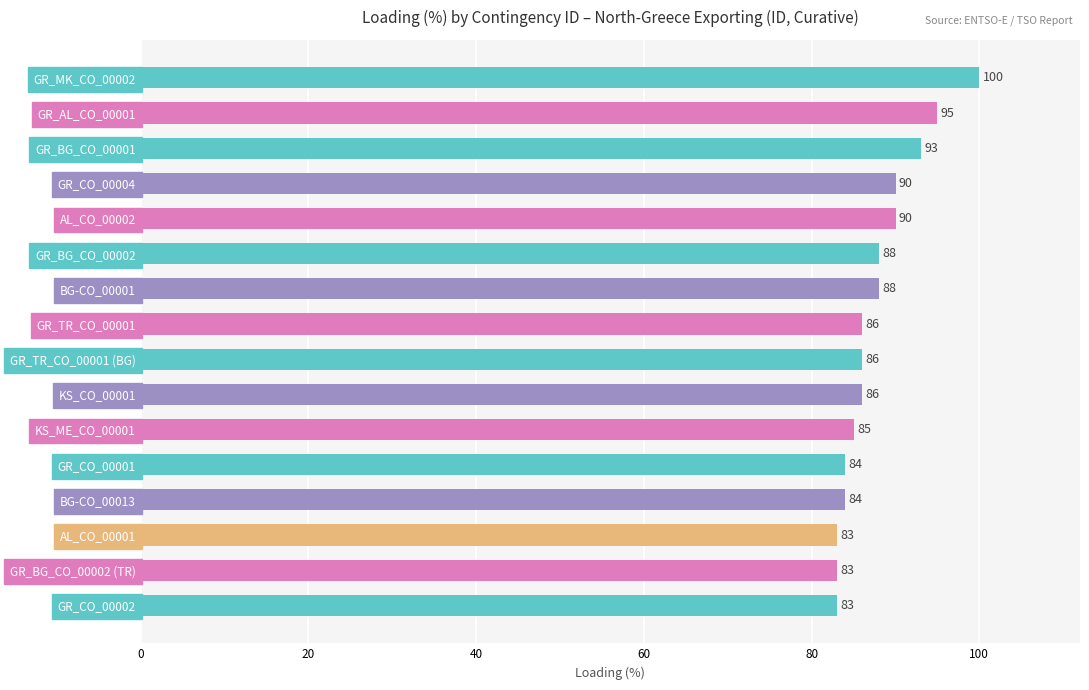

Count the number of categories in the chart.

16